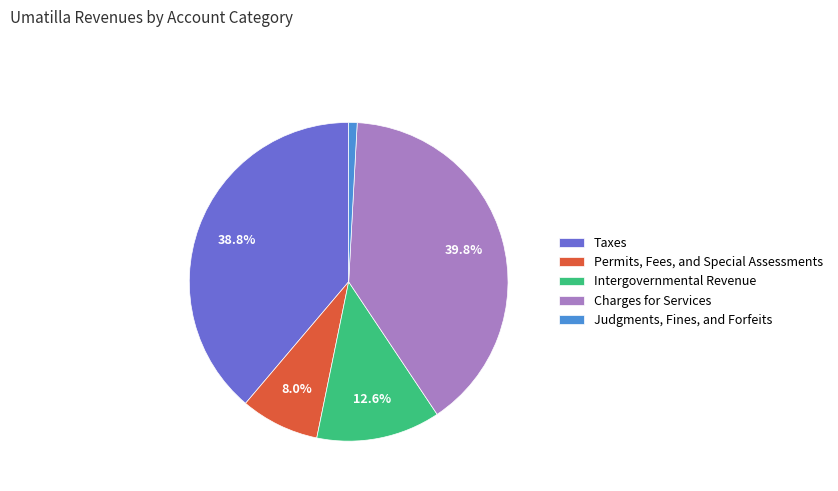

To the nearest percent, what portion does Intergovernmental Revenue represent?

13%